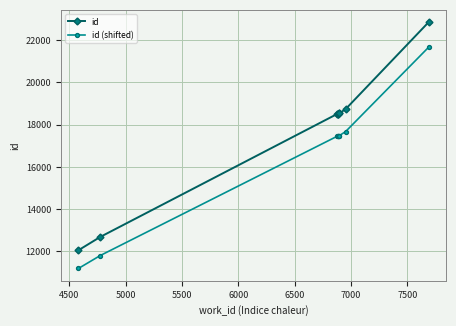

True or false: id and id (shifted) intersect in this chart.

False